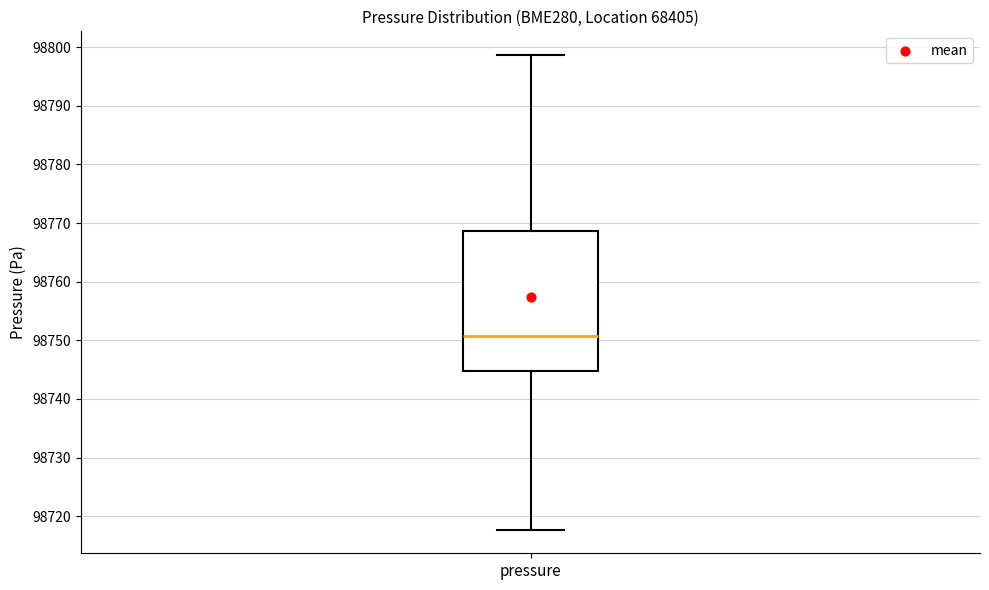

Transcribe this box plot: give where the median line is, the range the box spans, and where the two whiskers end, as read against the y-axis. The values are not printed on the chart, so give them approximately, as read against the axis.

median 98751, box 98745 to 98769, whiskers 98718 to 98799